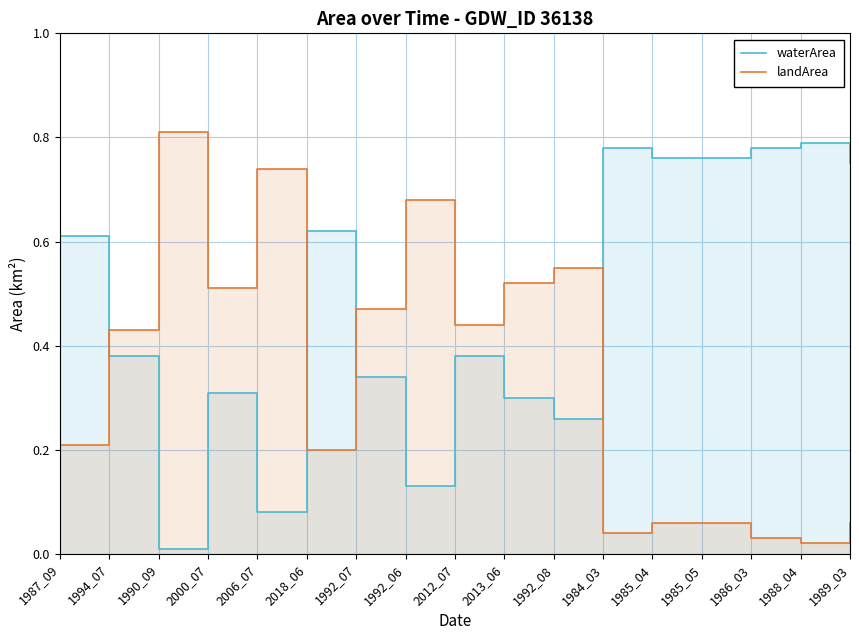

Rank the categories by landArea value from highest to lowest.

1990_09, 2006_07, 1992_06, 1992_08, 2013_06, 2000_07, 1992_07, 2012_07, 1994_07, 1987_09, 2018_06, 1985_04, 1985_05, 1989_03, 1984_03, 1986_03, 1988_04